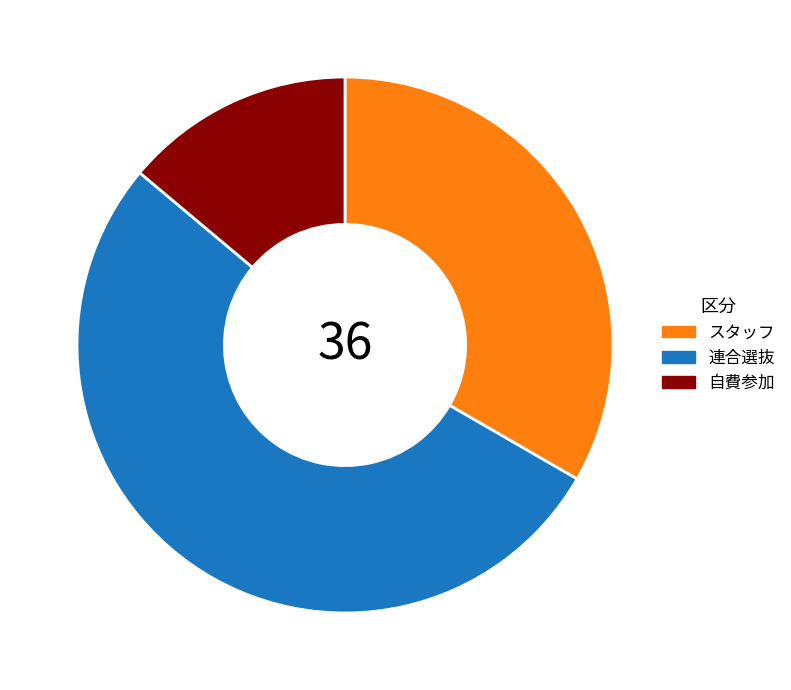

Which category has the smallest portion of the pie?

自費参加